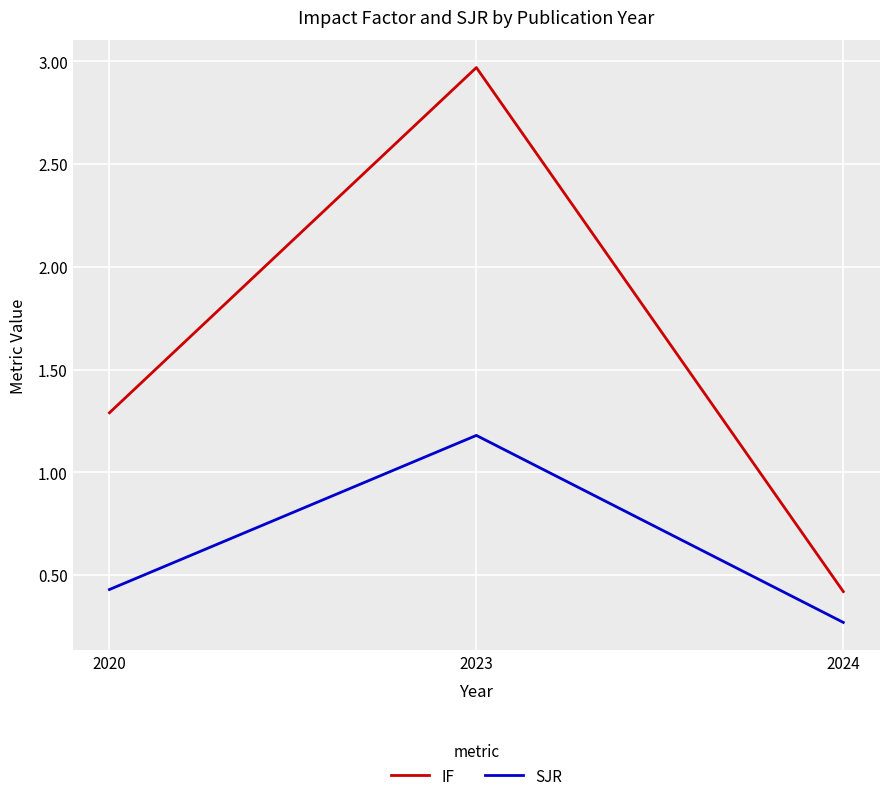

Which label corresponds to the smallest value in the chart?

2024